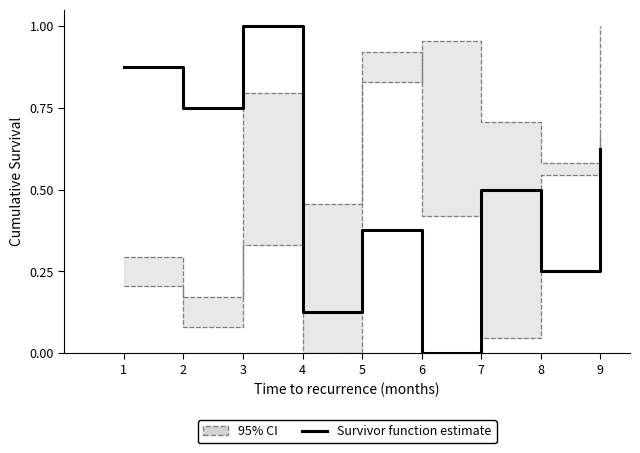

Rank the categories by value from highest to lowest.

3, 1, 2, 9, 7, 5, 8, 4, 6